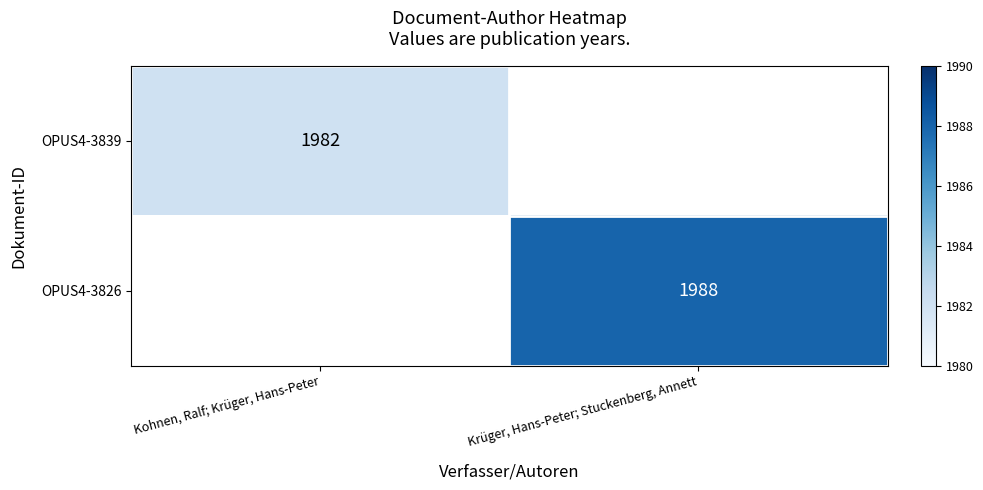

How many series are shown in this chart?

2